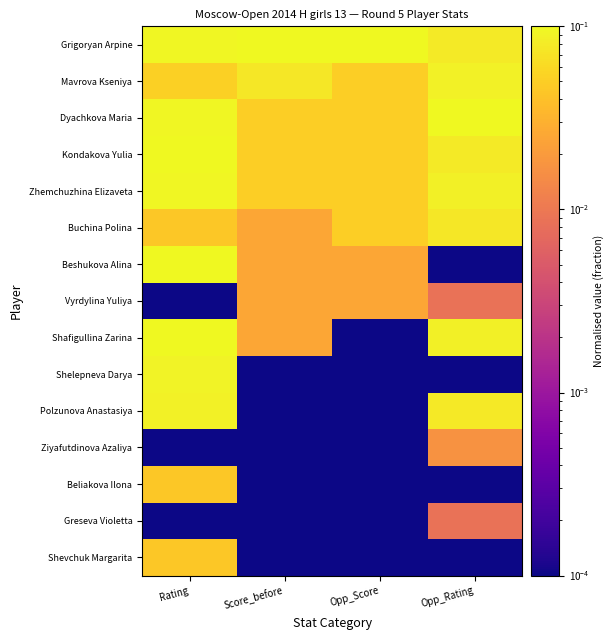

Reading left to right, transcribe all the data shown in this chart.

Grigoryan Arpine: Rating=0.1	Score_before=0.1	Opp_Score=0.1	Opp_Rating=0.1
Mavrova Kseniya: Rating=0.1	Score_before=0.1	Opp_Score=0.1	Opp_Rating=0.1
Dyachkova Maria: Rating=0.1	Score_before=0.1	Opp_Score=0.1	Opp_Rating=0.1
Kondakova Yulia: Rating=0.1	Score_before=0.1	Opp_Score=0.1	Opp_Rating=0.1
Zhemchuzhina Elizaveta: Rating=0.1	Score_before=0.1	Opp_Score=0.1	Opp_Rating=0.1
Buchina Polina: Rating=0.0	Score_before=0.0	Opp_Score=0.1	Opp_Rating=0.1
Beshukova Alina: Rating=0.1	Score_before=0.0	Opp_Score=0.0	Opp_Rating=0.0
Vyrdylina Yuliya: Rating=0.0	Score_before=0.0	Opp_Score=0.0	Opp_Rating=0.0
Shafigullina Zarina: Rating=0.1	Score_before=0.0	Opp_Score=0.0	Opp_Rating=0.1
Shelepneva Darya: Rating=0.1	Score_before=0.0	Opp_Score=0.0	Opp_Rating=0.0
Polzunova Anastasiya: Rating=0.1	Score_before=0.0	Opp_Score=0.0	Opp_Rating=0.1
Ziyafutdinova Azaliya: Rating=0.0	Score_before=0.0	Opp_Score=0.0	Opp_Rating=0.0
Beliakova Ilona: Rating=0.0	Score_before=0.0	Opp_Score=0.0	Opp_Rating=0.0
Greseva Violetta: Rating=0.0	Score_before=0.0	Opp_Score=0.0	Opp_Rating=0.0
Shevchuk Margarita: Rating=0.0	Score_before=0.0	Opp_Score=0.0	Opp_Rating=0.0